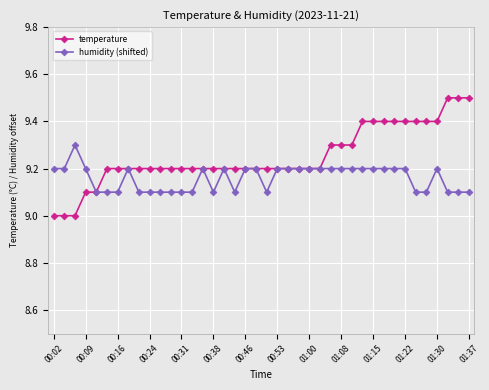

What is the value of the humidity (shifted) point at the 14th from the left?

9.1